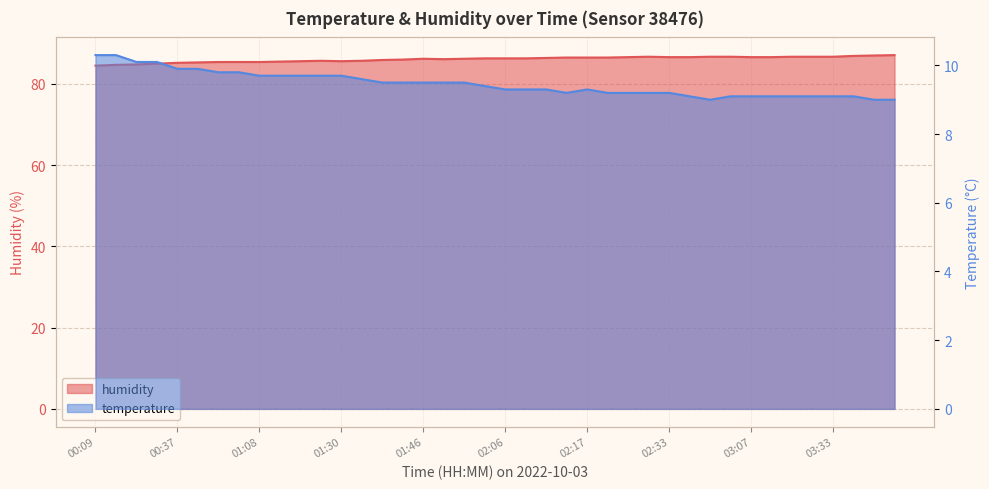

Rank the categories by humidity value from highest to lowest.

04:01, 03:49, 03:38, 02:30, 02:53, 03:01, 03:16, 03:25, 03:33, 02:22, 02:33, 02:47, 03:07, 03:13, 02:14, 02:17, 02:19, 02:11, 02:03, 02:06, 02:08, 01:46, 01:52, 01:49, 01:44, 01:41, 01:28, 01:36, 01:20, 01:30, 01:11, 00:59, 01:05, 01:08, 00:40, 00:37, 00:26, 00:22, 00:14, 00:09